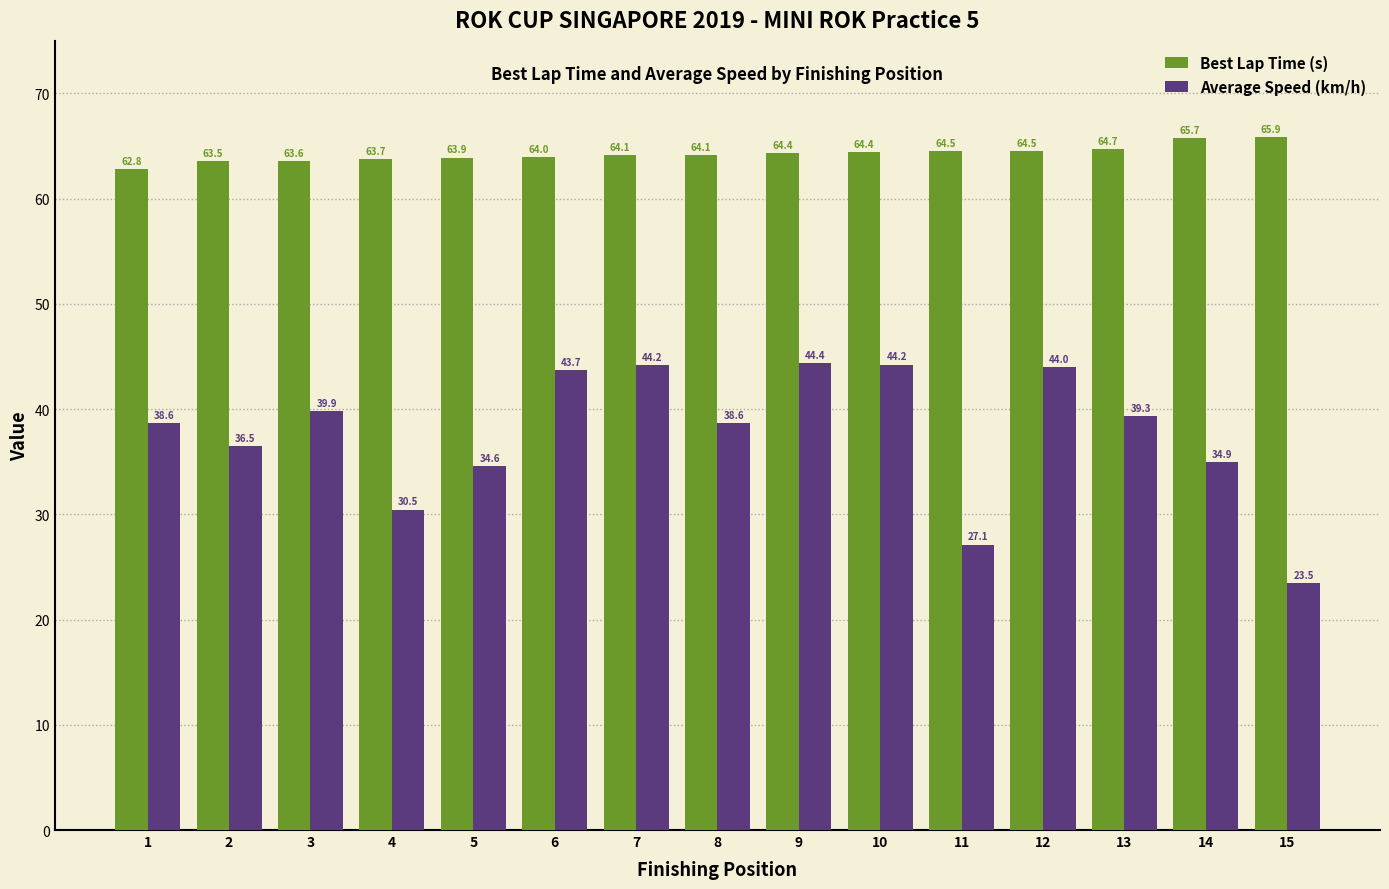

How many series are shown in this chart?

2